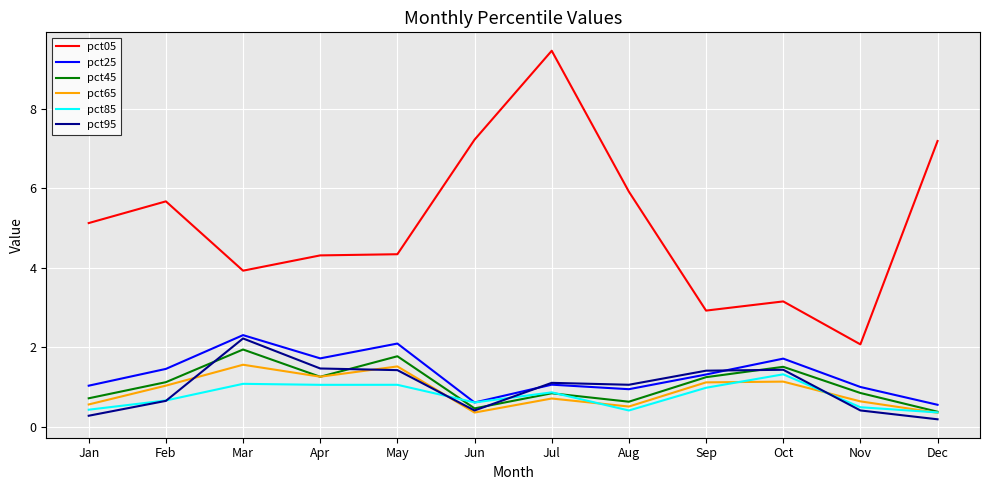

Does the chart have visible grid lines?

Yes